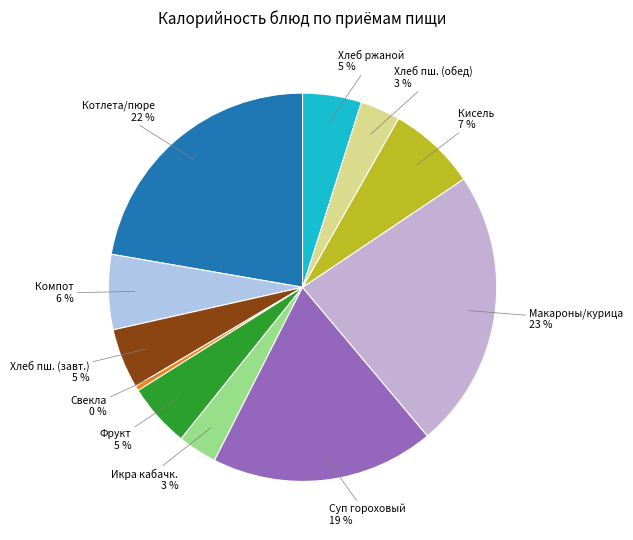

To the nearest percent, what portion does Икра кабачк. represent?

3%